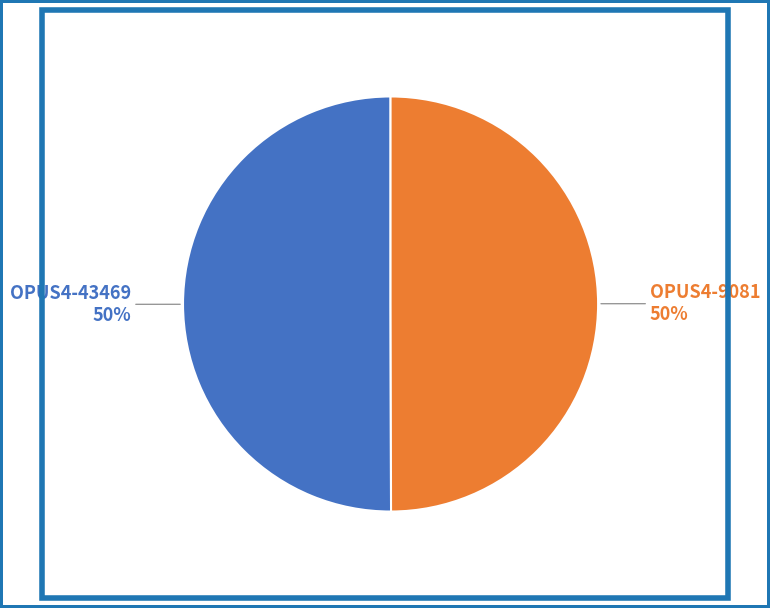

To the nearest percent, what is the average slice percentage?

50%